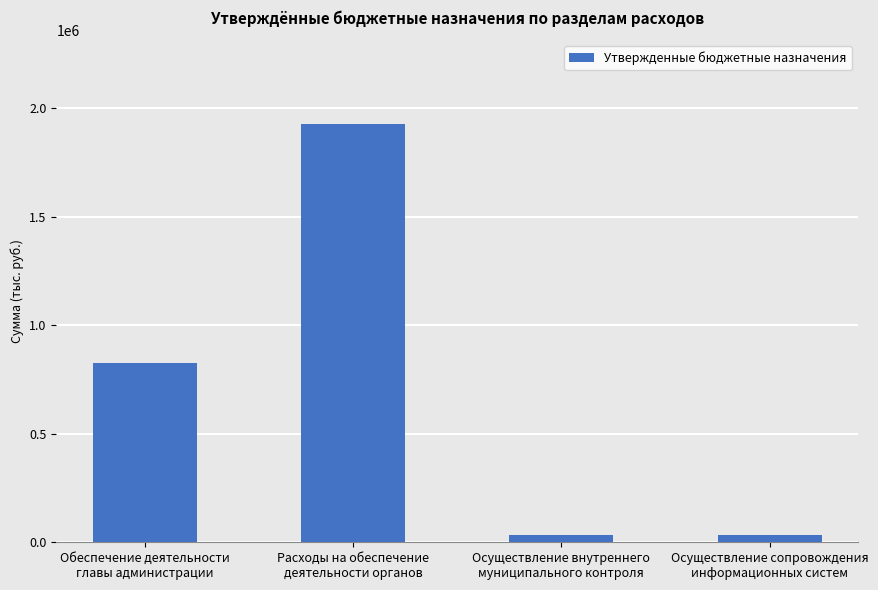

Is it true that the value at Обеспечение деятельности
главы администрации is 512572?

False